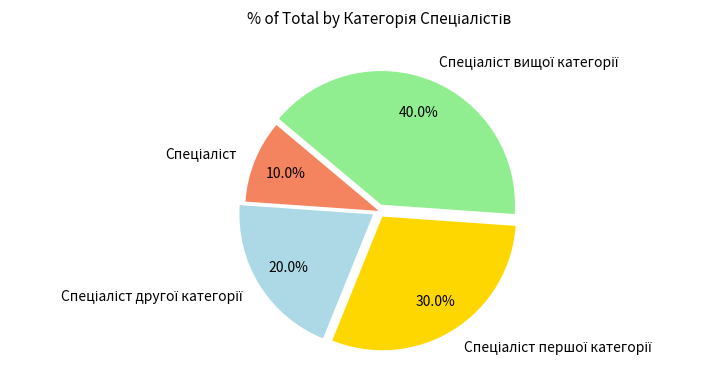

Is there a majority slice in this chart?

No